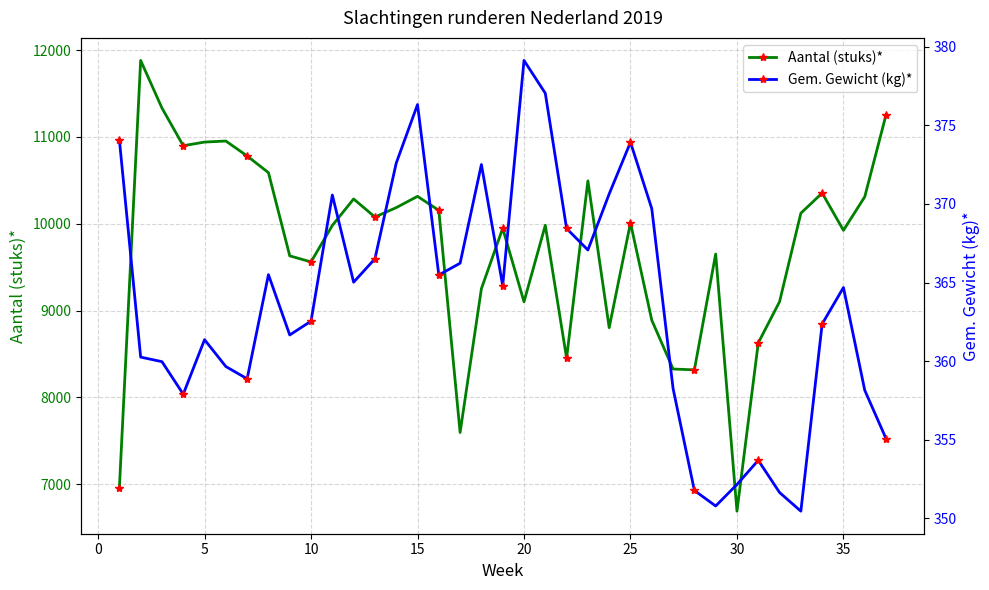

True or false: Aantal (stuks)* and Gem. Gewicht (kg)* intersect in this chart.

False